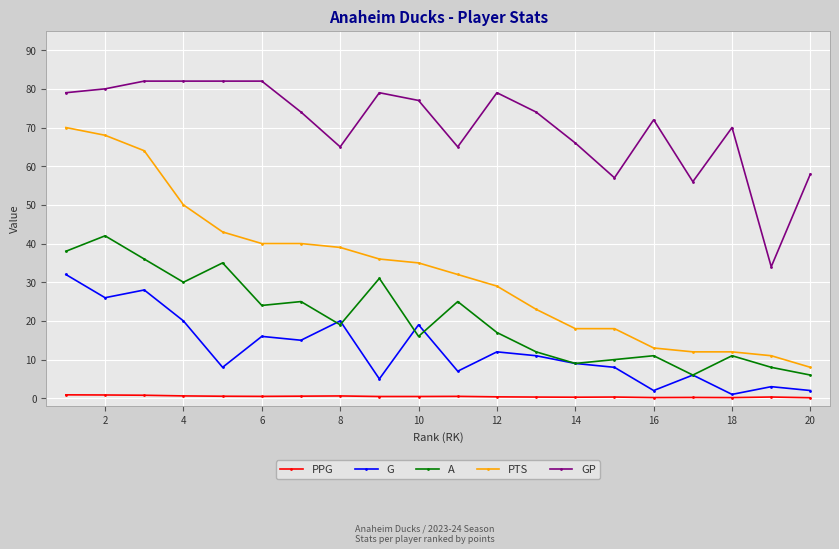

Rank the series by their maximum value, from lowest to highest.

PPG, G, A, PTS, GP